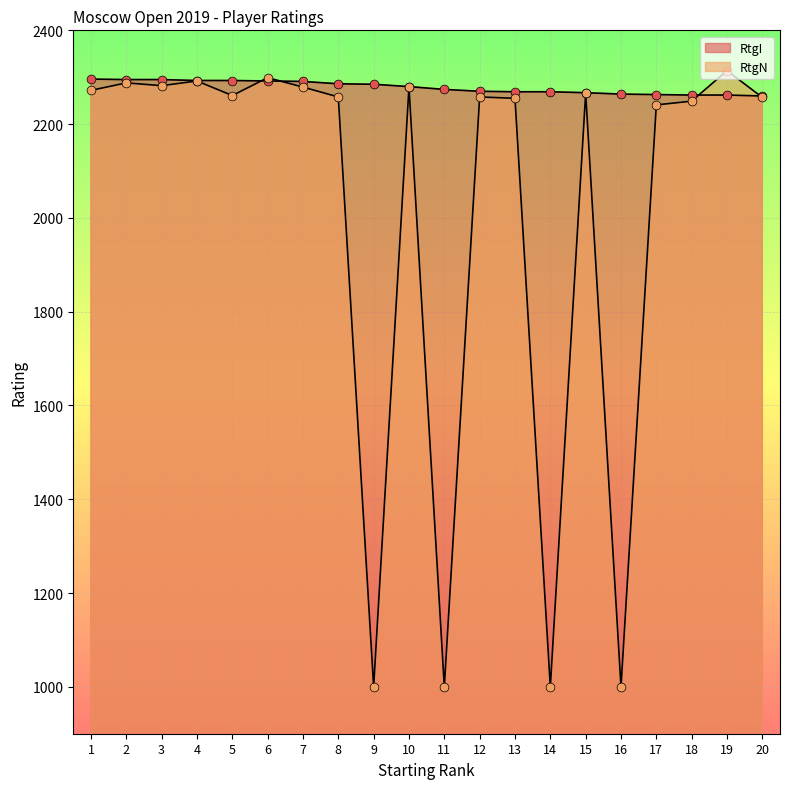

Which series contains the lowest Y value?

RtgN